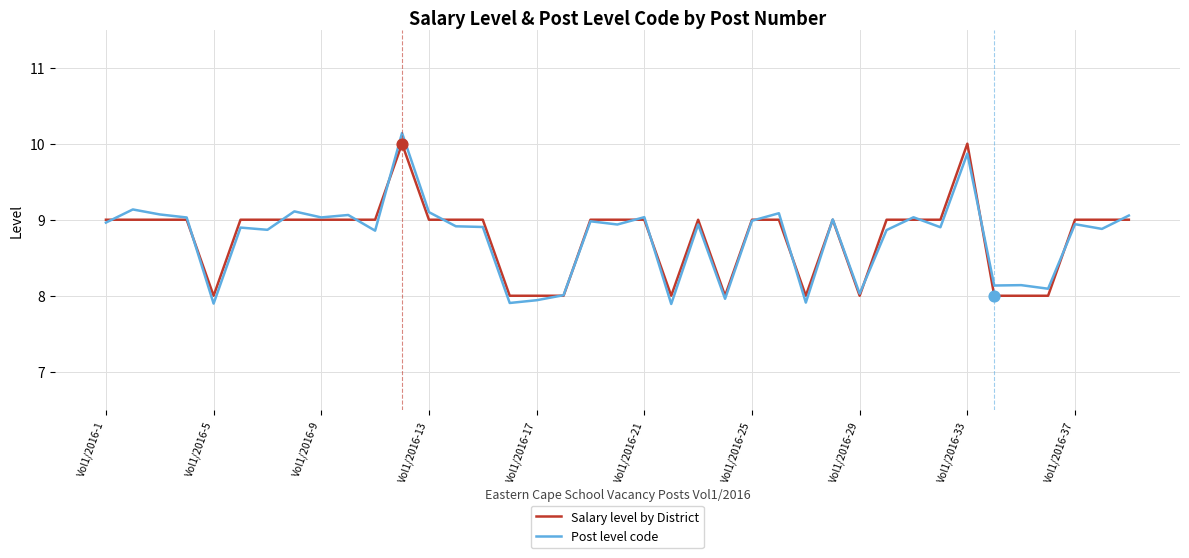

What is the smallest value displayed?

7.9